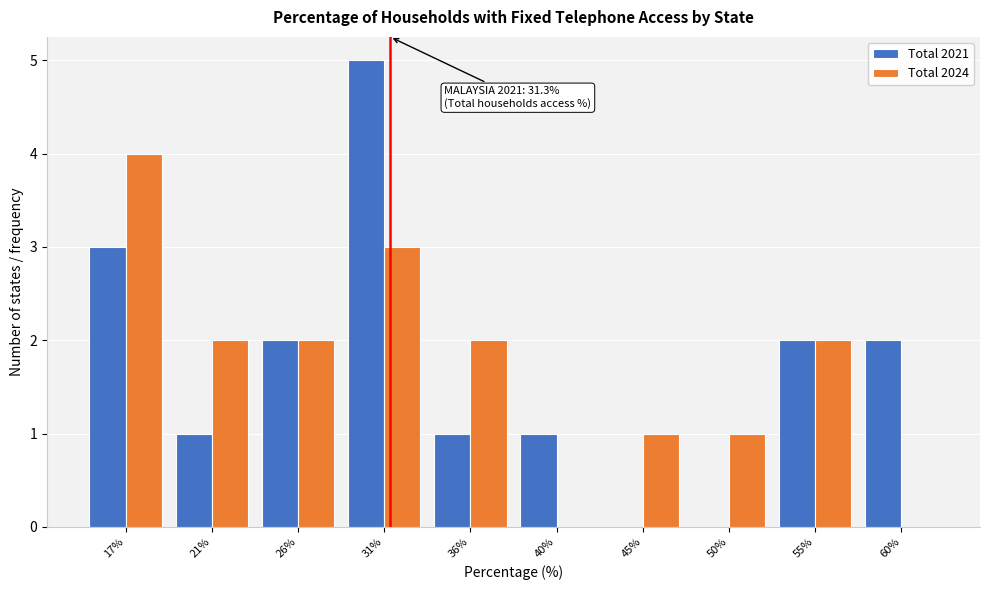

In the Total 2024 series, which range on the x-axis has the tallest bar?

14.5 to 19.0